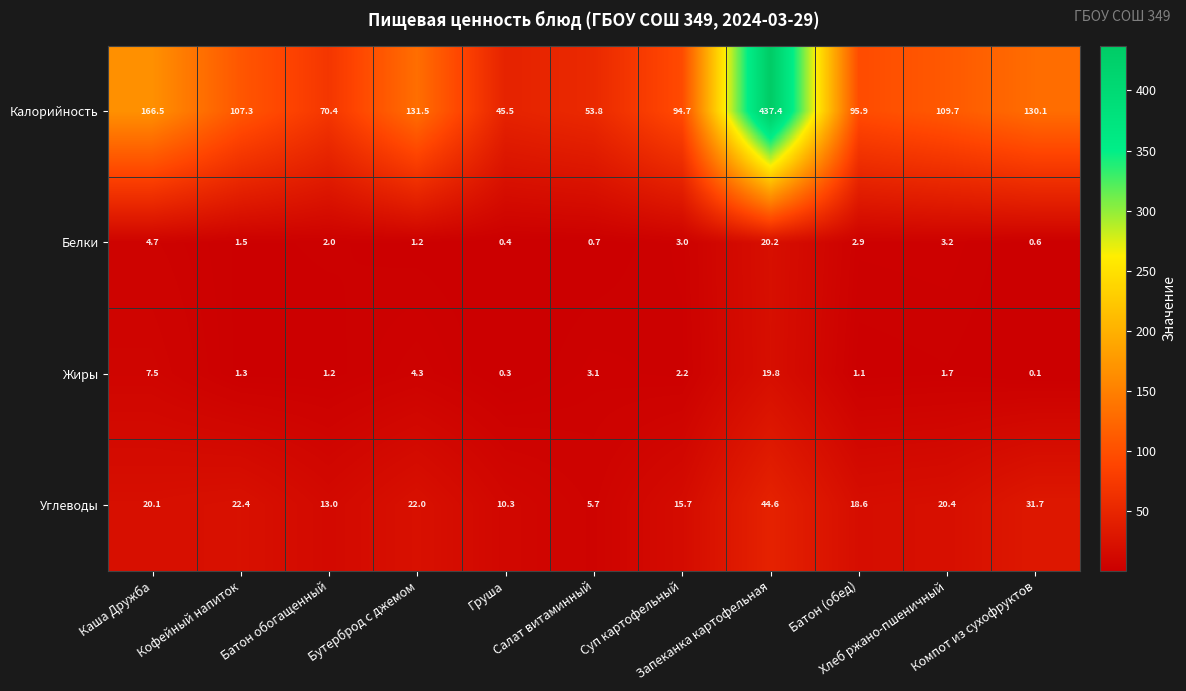

Which label corresponds to the smallest value in the chart?

Компот из сухофруктов